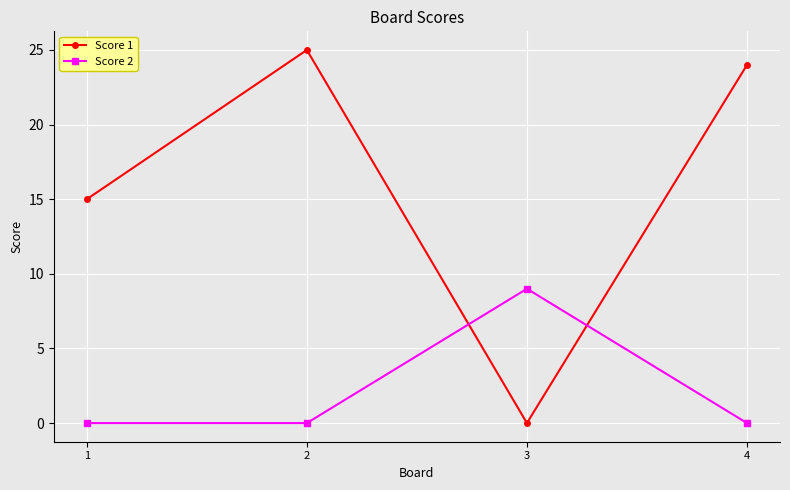

Is this an area chart (filled region under the line)?

No